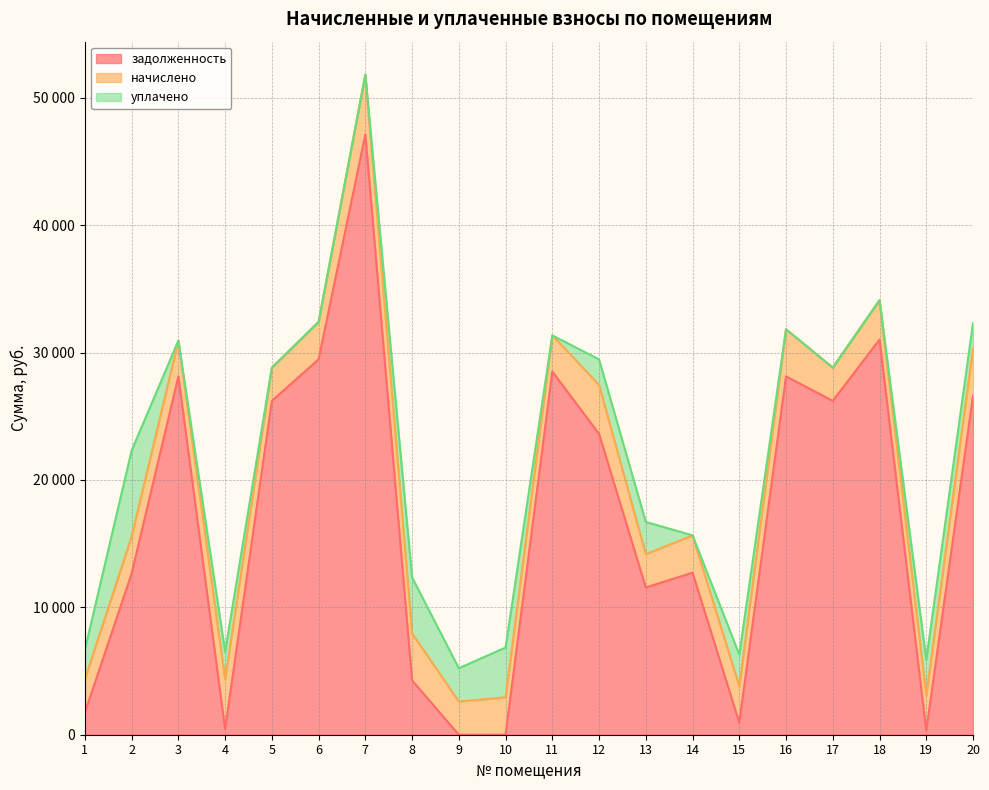

What is the difference between the maximum and minimum values in the уплачено series?

6746.7